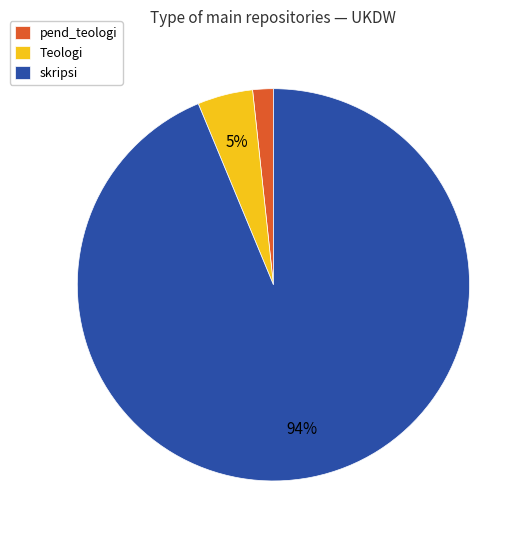

To the nearest percent, what portion does Teologi represent?

5%